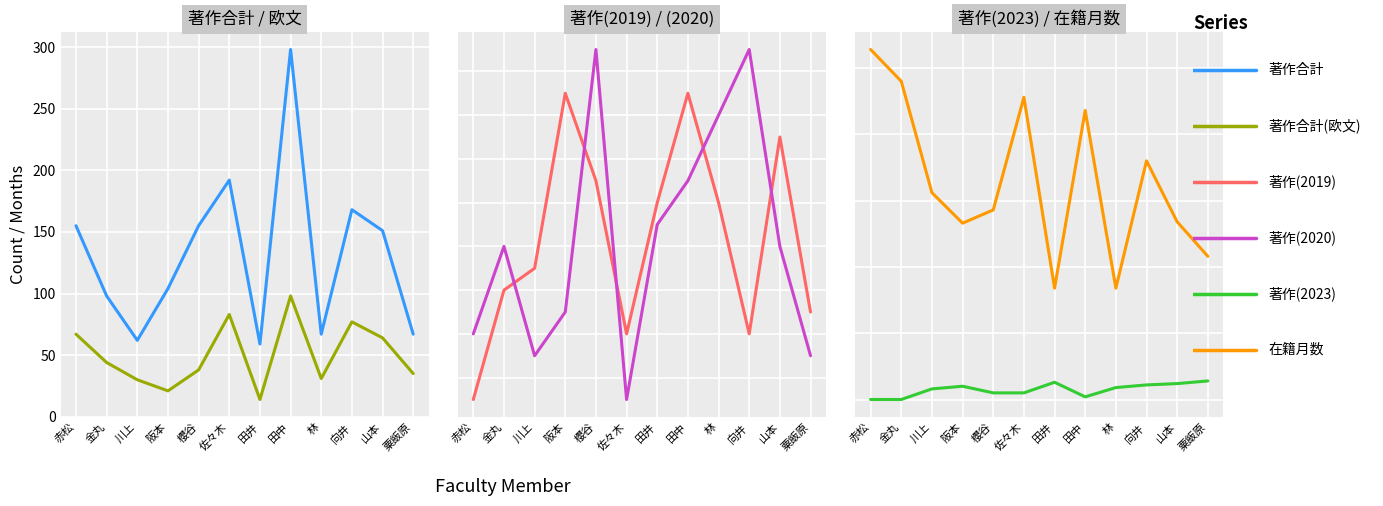

Is the value of 著作(2023) at 金丸 greater than the value of 著作合計 at 林?

No